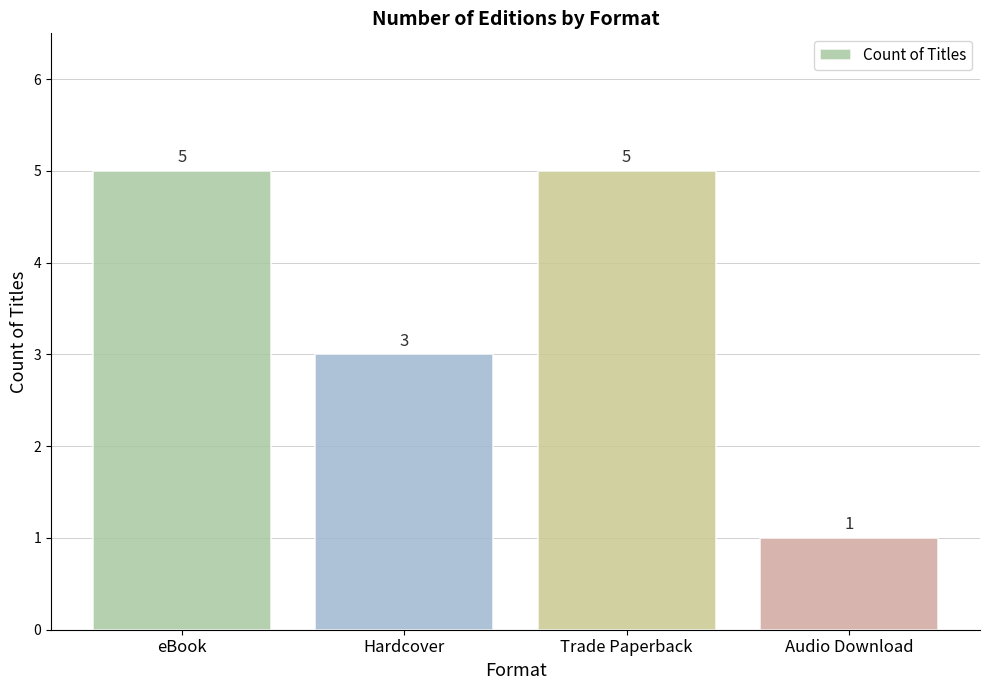

How many bars are there in total?

4